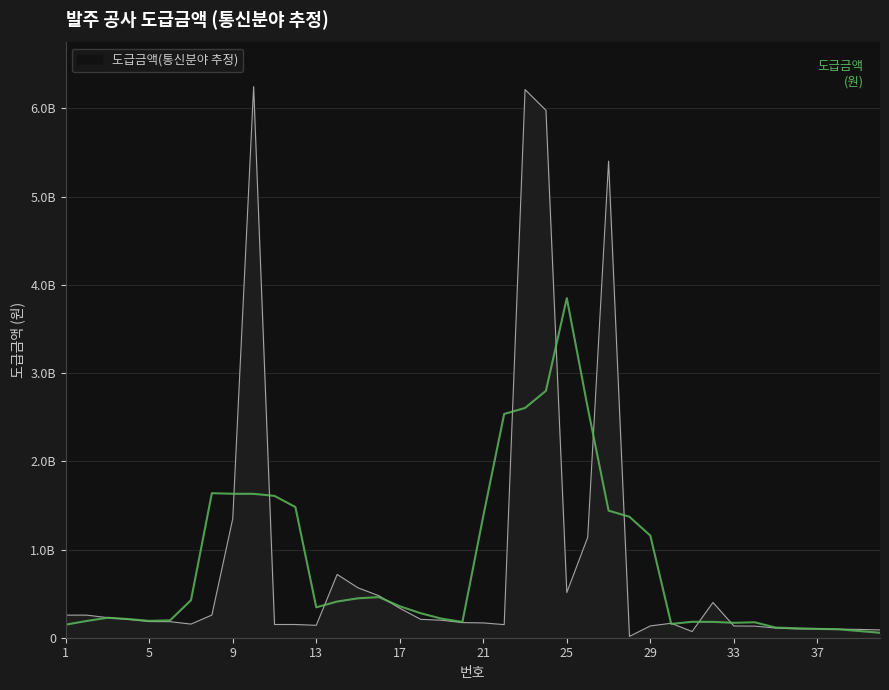

Which label corresponds to the smallest value in the chart?

28